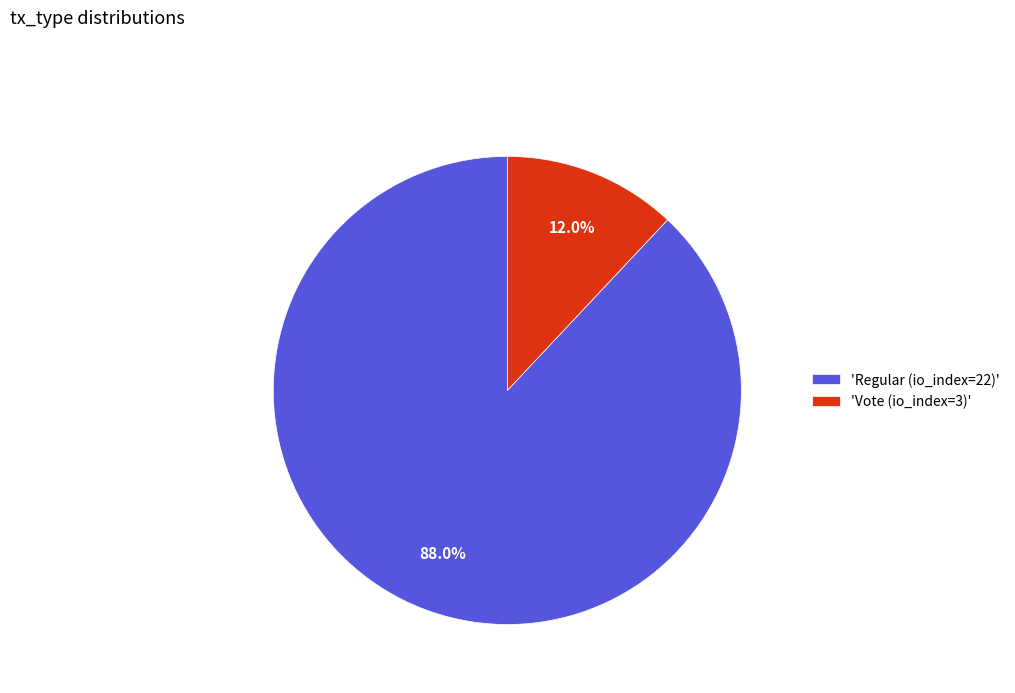

How much of the chart is everything except 'Regular (io_index=22)'?

12.0%